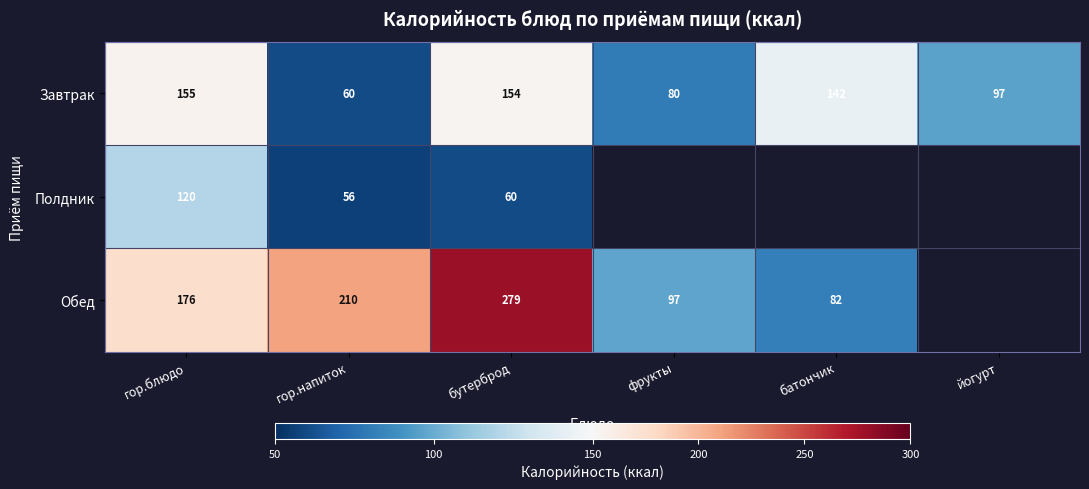

Rank the categories by Завтрак value from lowest to highest.

гор.напиток, фрукты, йогурт, батончик, бутерброд, гор.блюдо